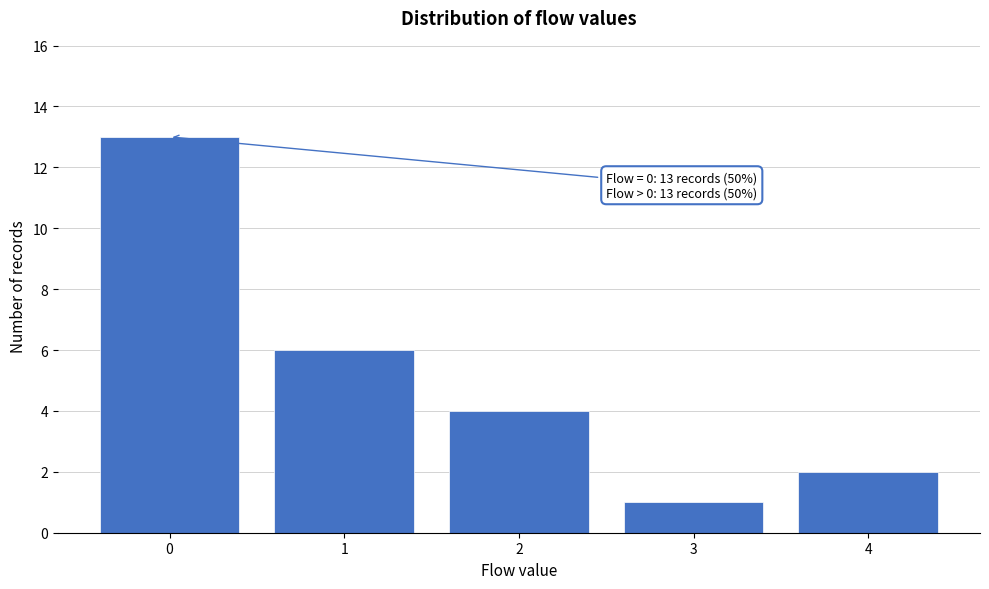

Over which range of the x-axis is the bar tallest?

-0.5 to 0.5